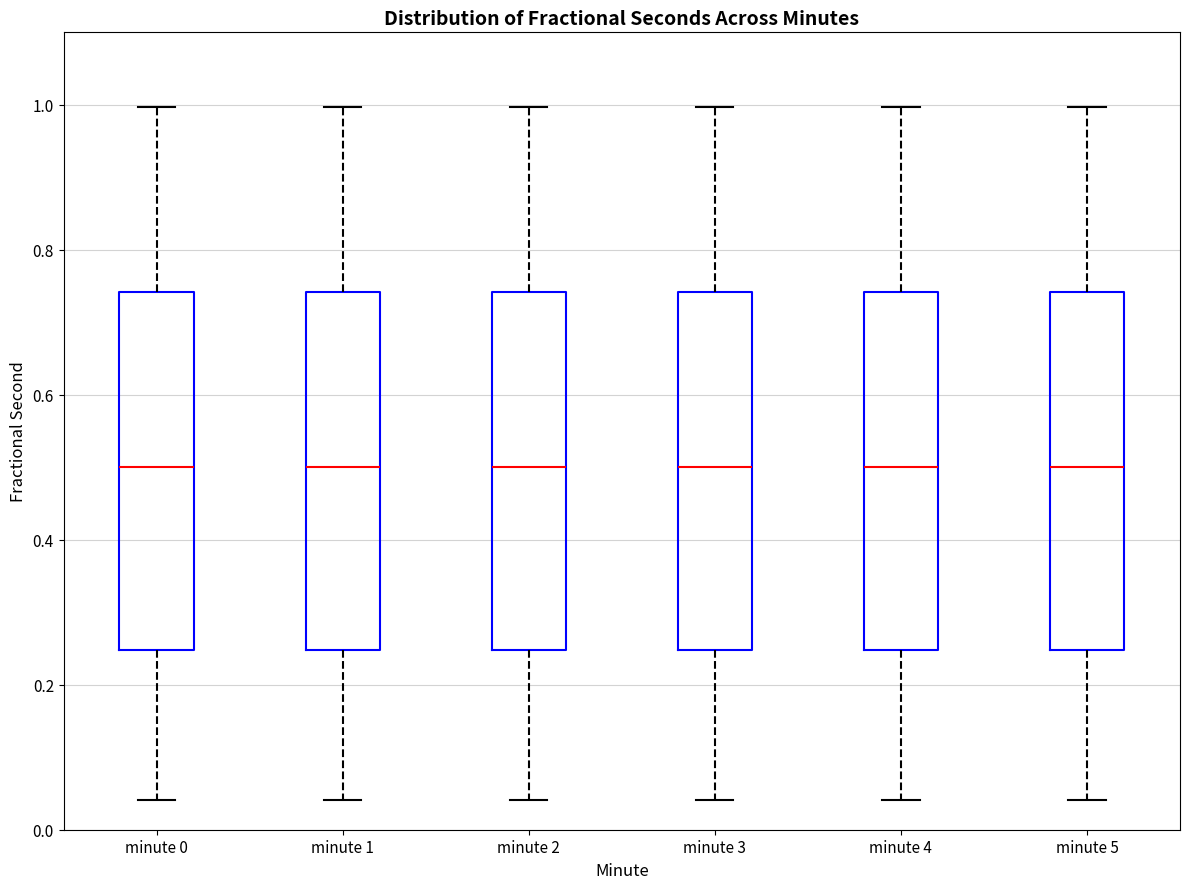

Where is the upper edge of the box for minute 1 on the y-axis? The values are not printed on the chart, so give them approximately, as read against the axis.

0.74